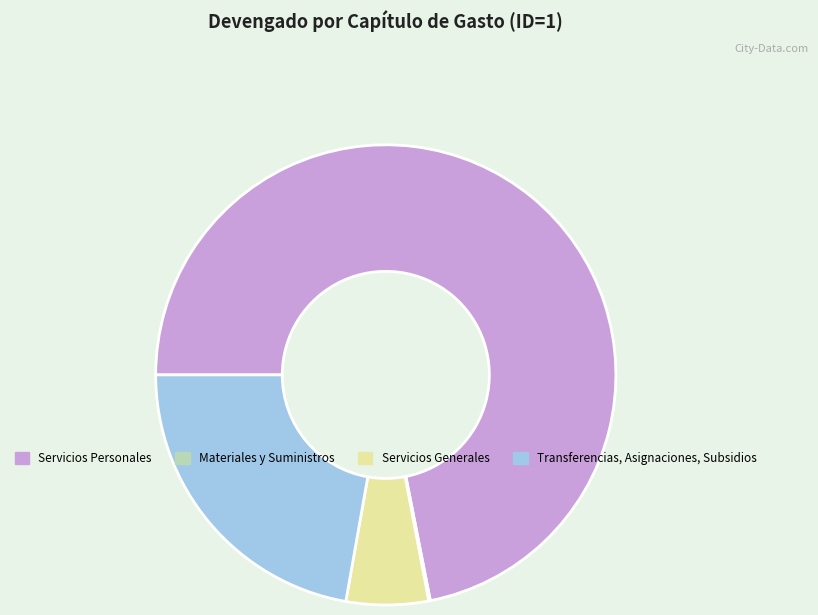

The Servicios Generales slice represents 20% of the pie. True or false?

False